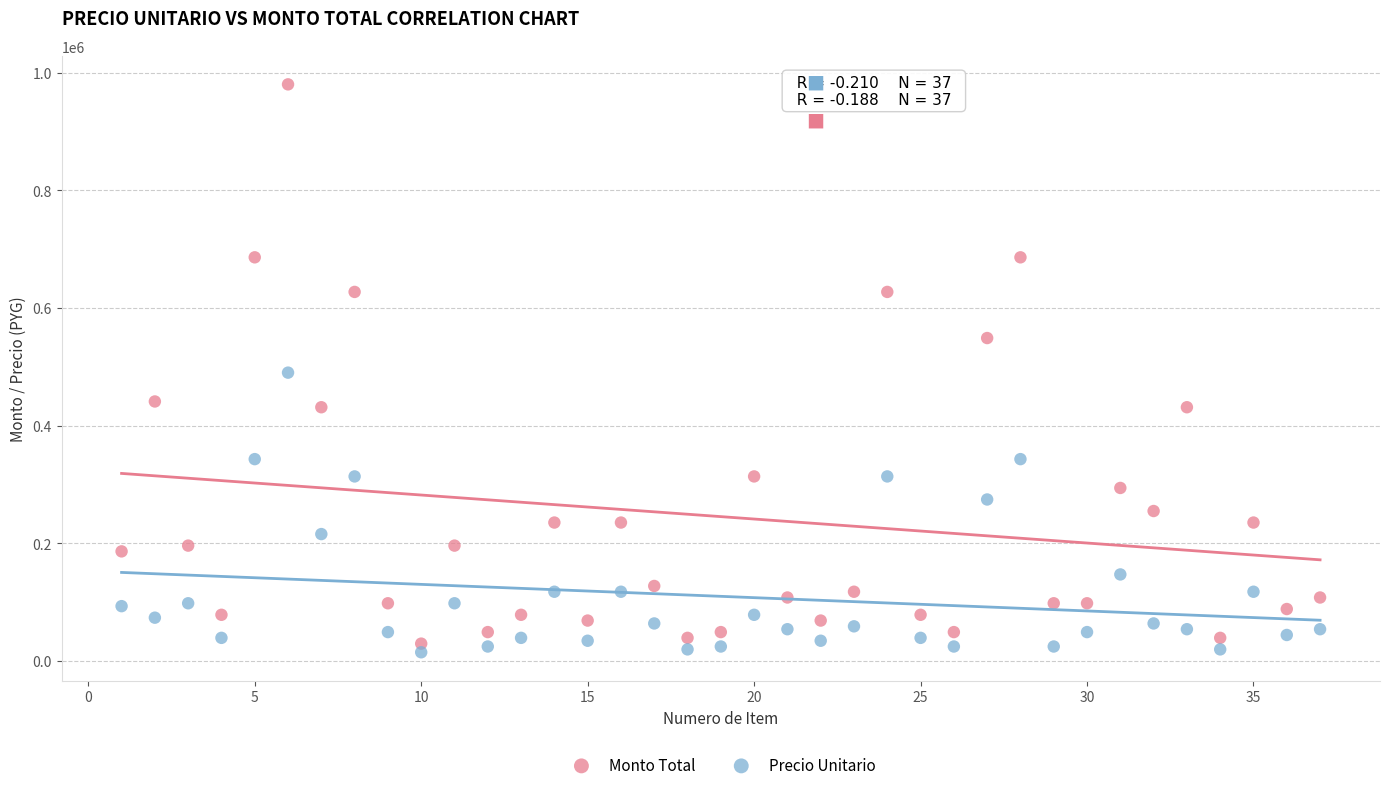

Which series reaches the maximum Y coordinate?

Monto Total